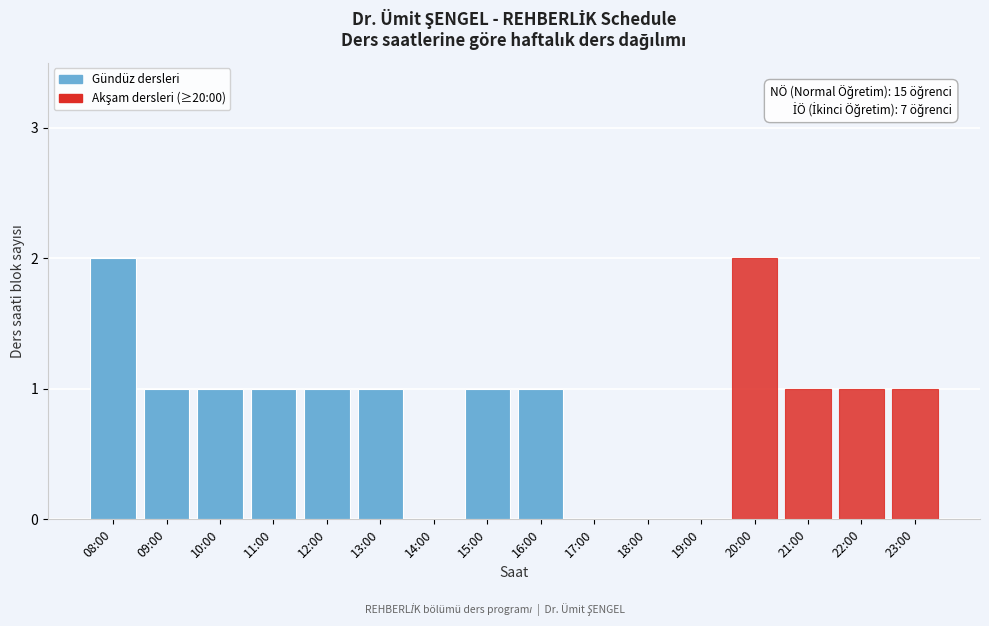

Reading left to right, list all the values displayed in this chart.

08:00=2	09:00=1	10:00=1	11:00=1	12:00=1	13:00=1	14:00=0	15:00=1	16:00=1	17:00=0	18:00=0	19:00=0	20:00=2	21:00=1	22:00=1	23:00=1